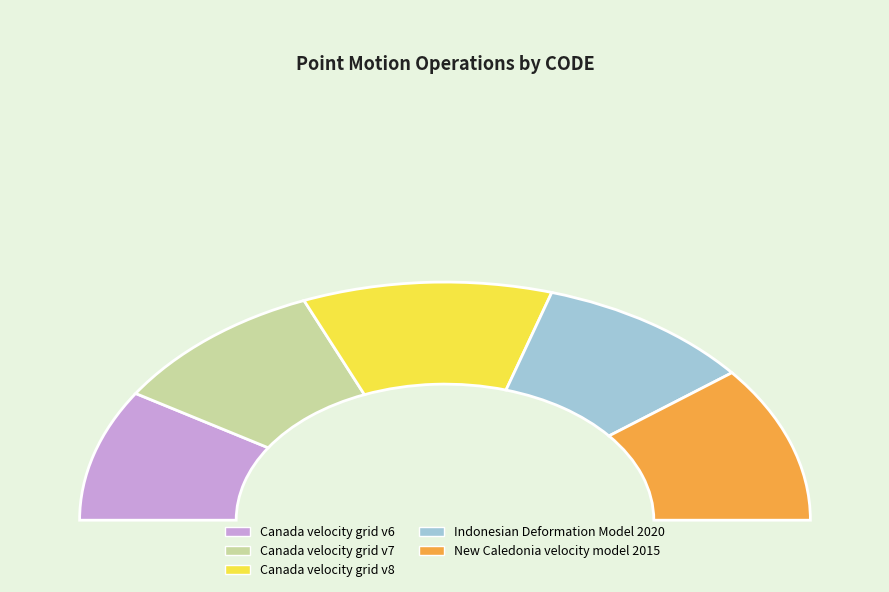

To the nearest percent, what percentage of the pie is Canada velocity grid v6?

18%